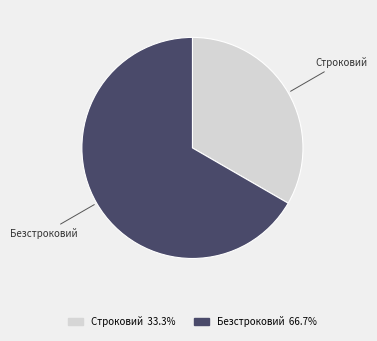

Is it true that Строковий is 47% of the pie?

False